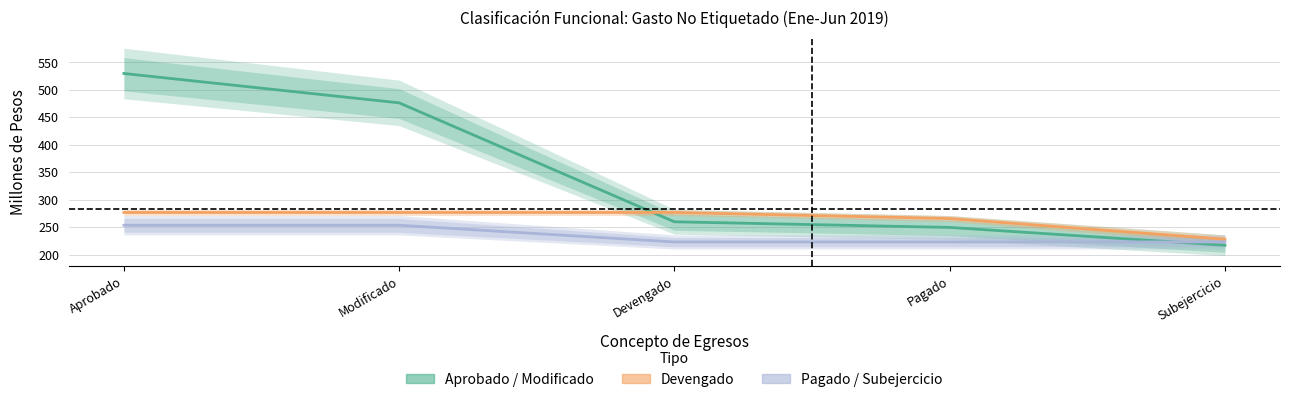

Which series has the widest spread of values?

Aprobado / Modificado